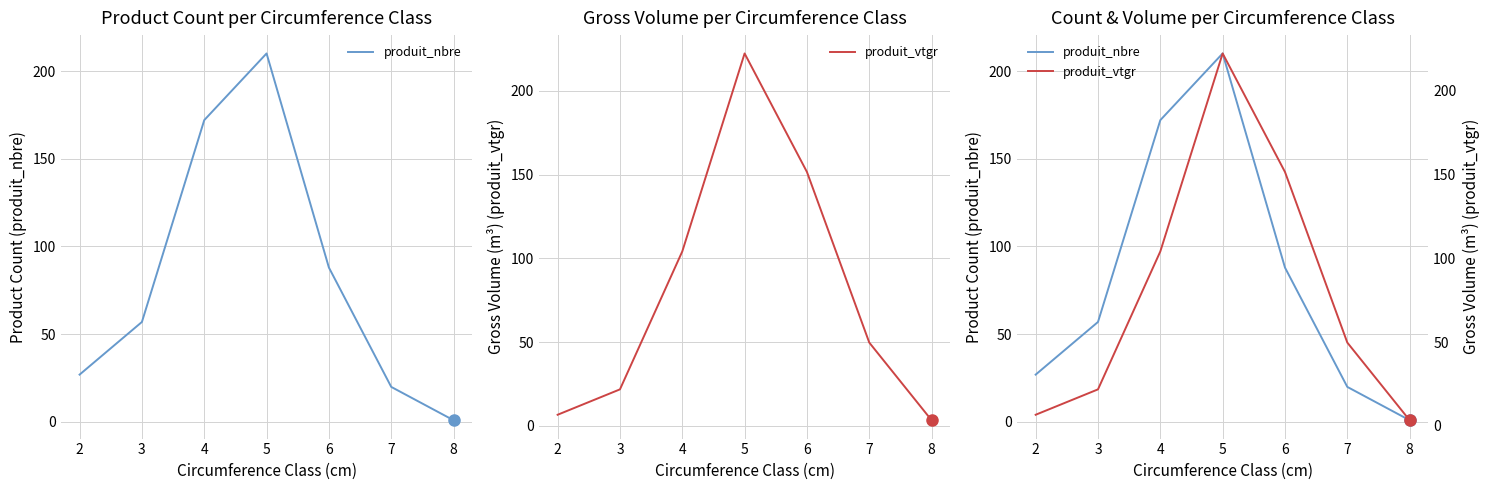

Between 4 and 2, which is larger?

4